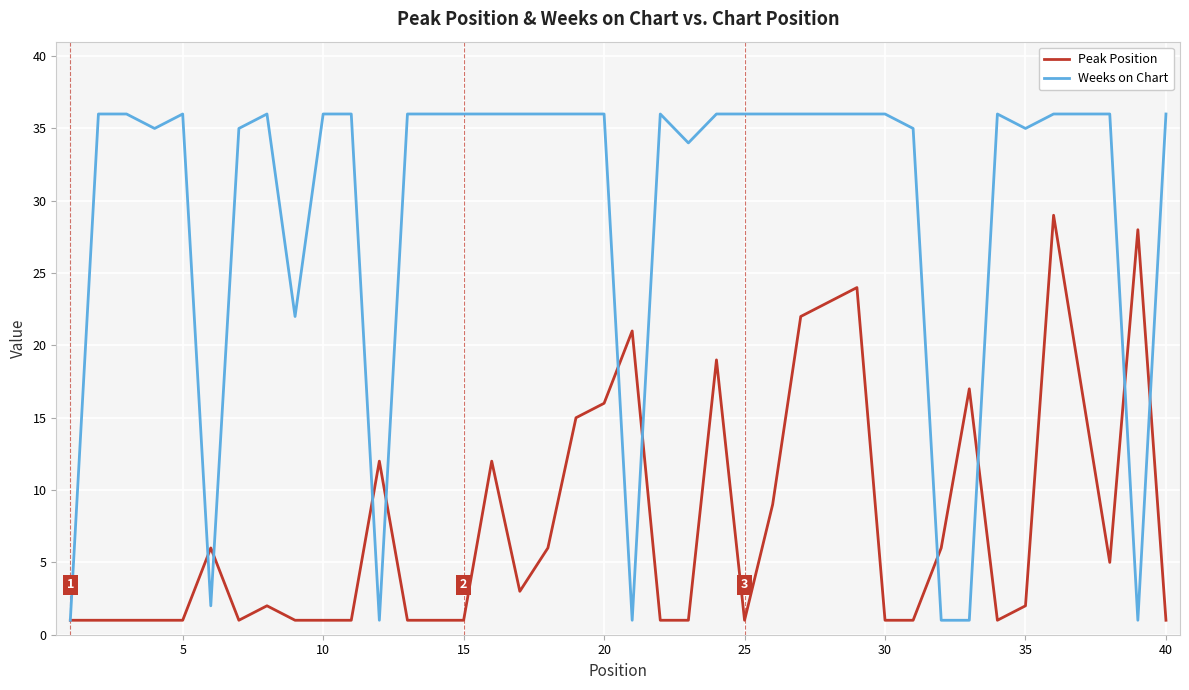

Rank the series by their maximum value, from lowest to highest.

Peak Position, Weeks on Chart